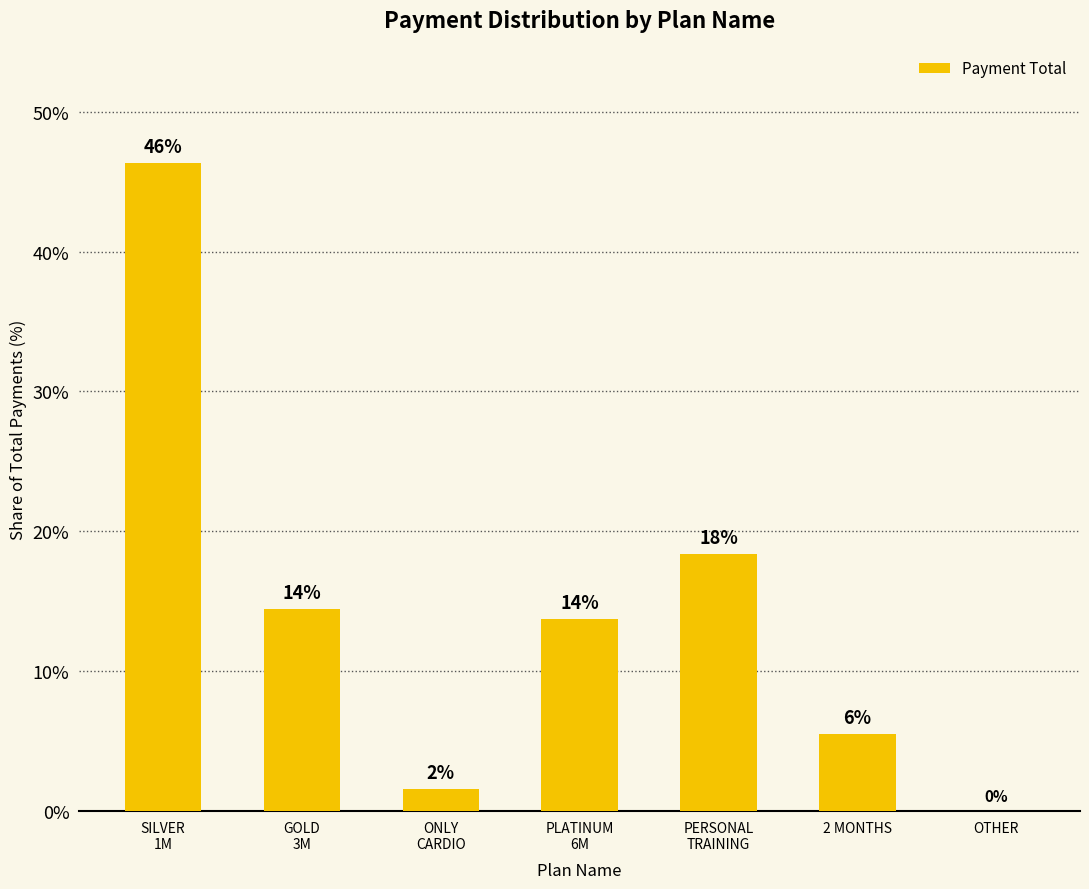

Reading right to left, transcribe all the data shown in this chart.

0.0	5.5	18.3	13.8	1.6	14.4	46.3